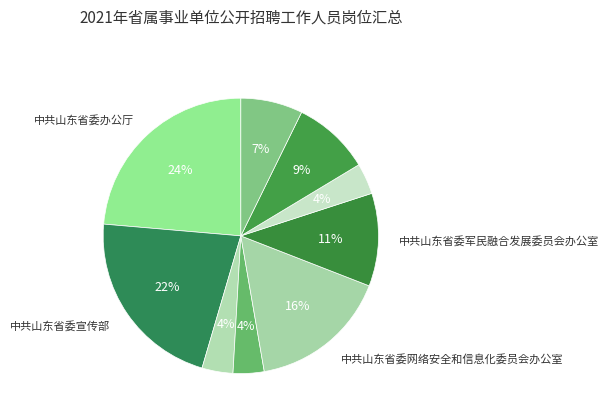

Is there any slice that represents more than half of the pie?

No